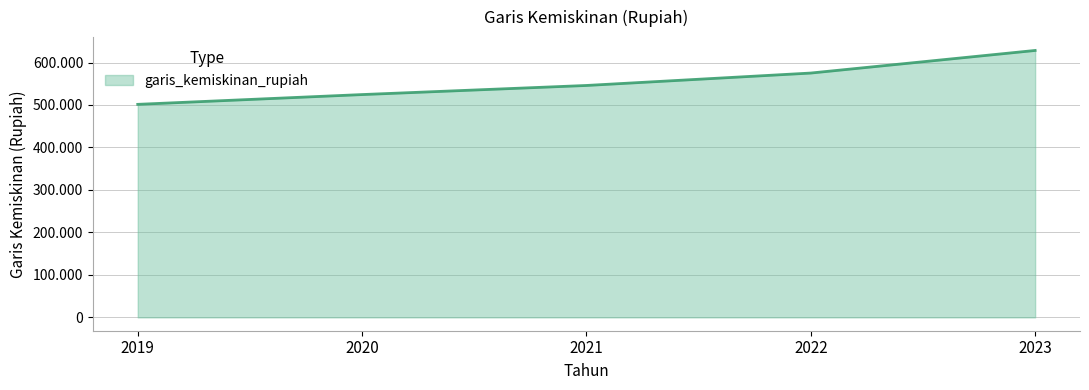

Does the chart have visible grid lines?

Yes